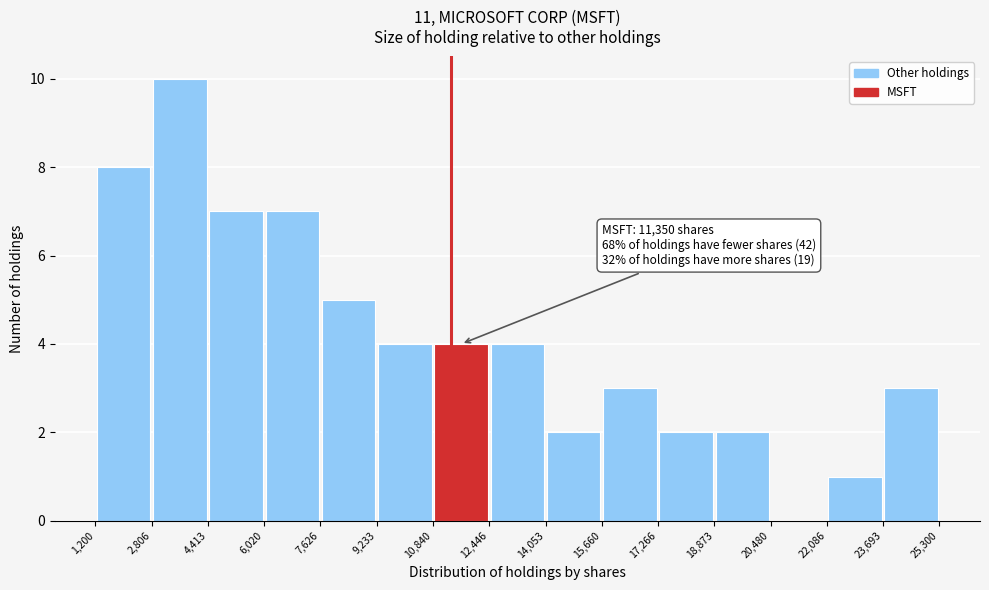

Over which range of the x-axis is the bar tallest?

2,806 to 4,413